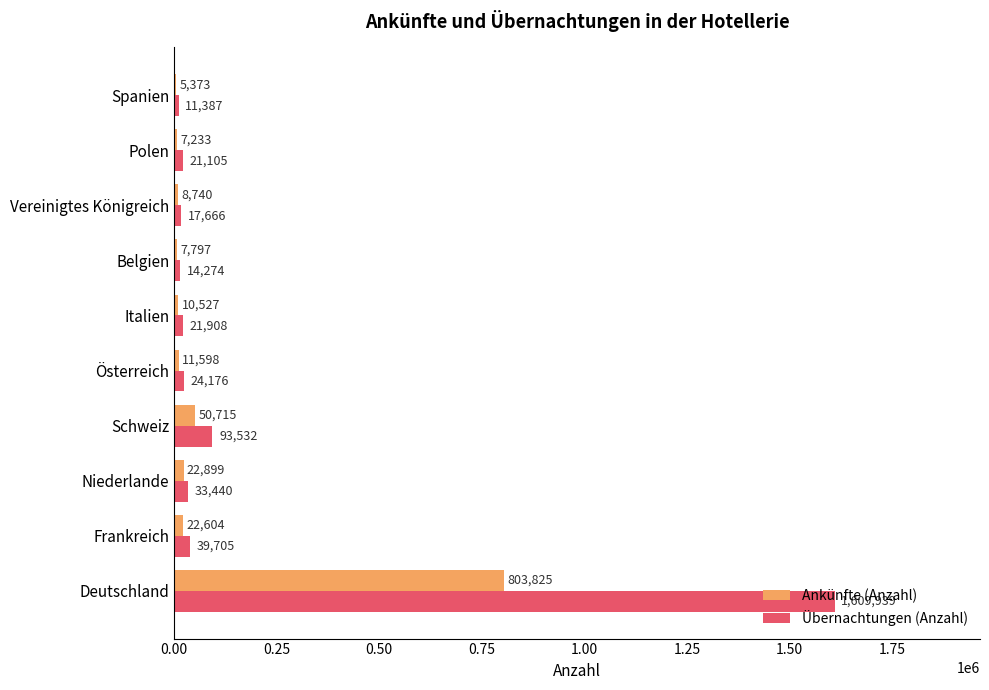

Is the value of Übernachtungen (Anzahl) at Deutschland greater than the value of Ankünfte (Anzahl) at Frankreich?

Yes